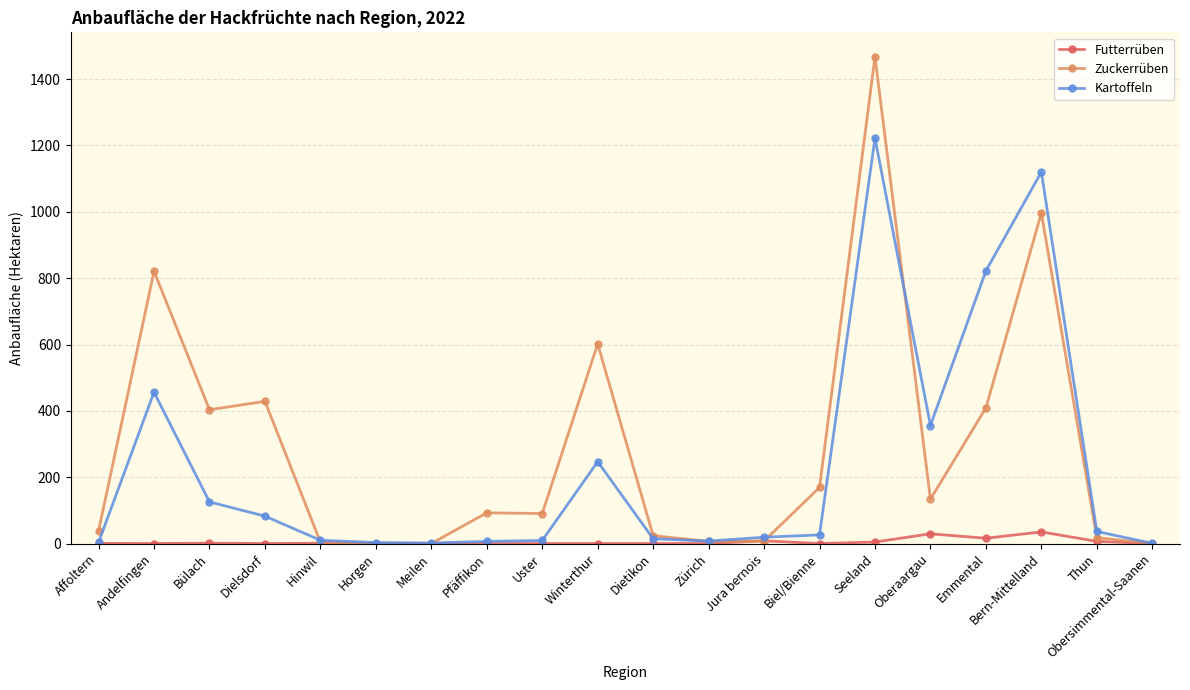

What are all the series names shown in the legend?

Futterrüben, Zuckerrüben, Kartoffeln